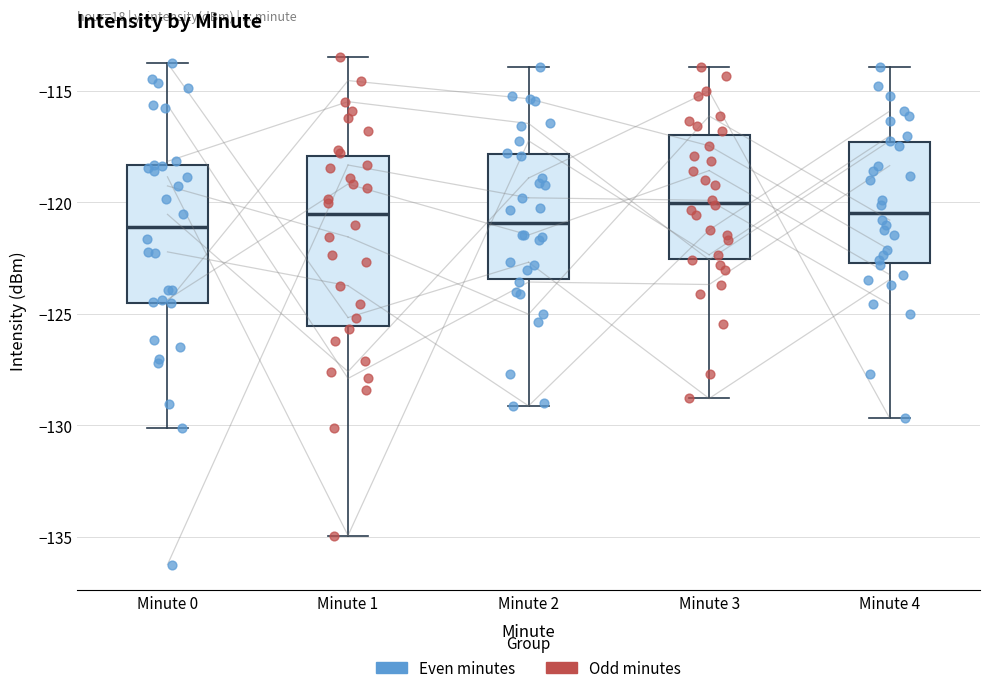

Which box is the tallest, from its lower edge to its upper edge?

Minute 1